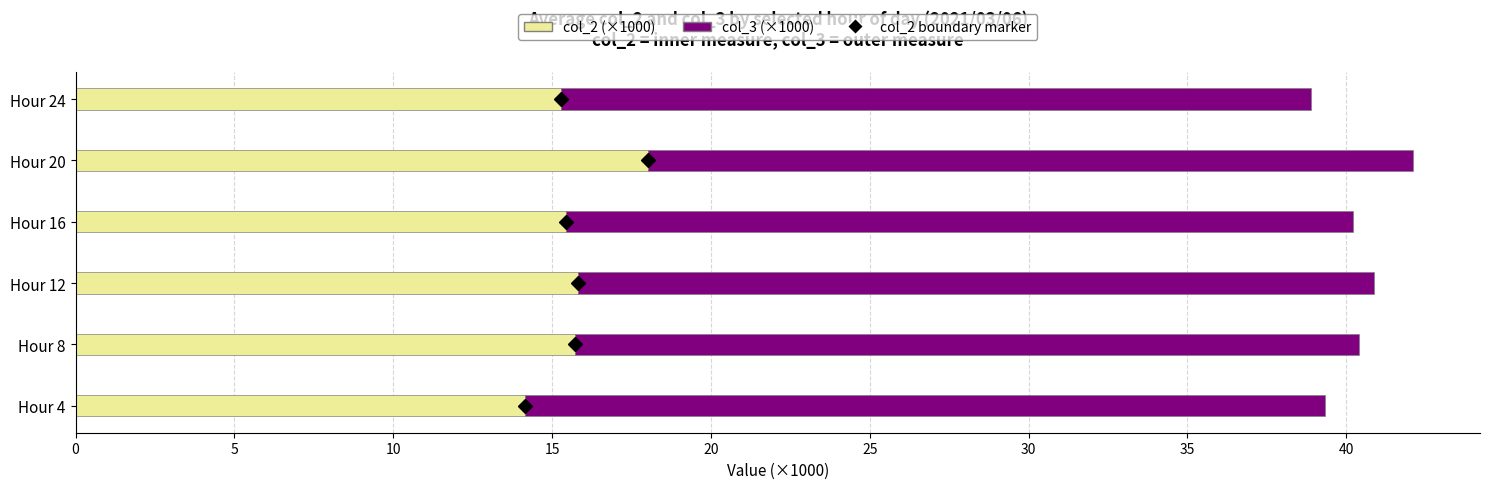

What is the average value of the col_2 (×1000) series?

15.7